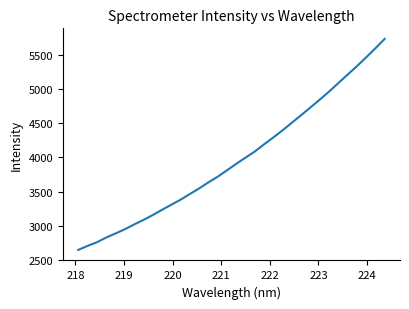

What is the greatest value displayed?

5732.9